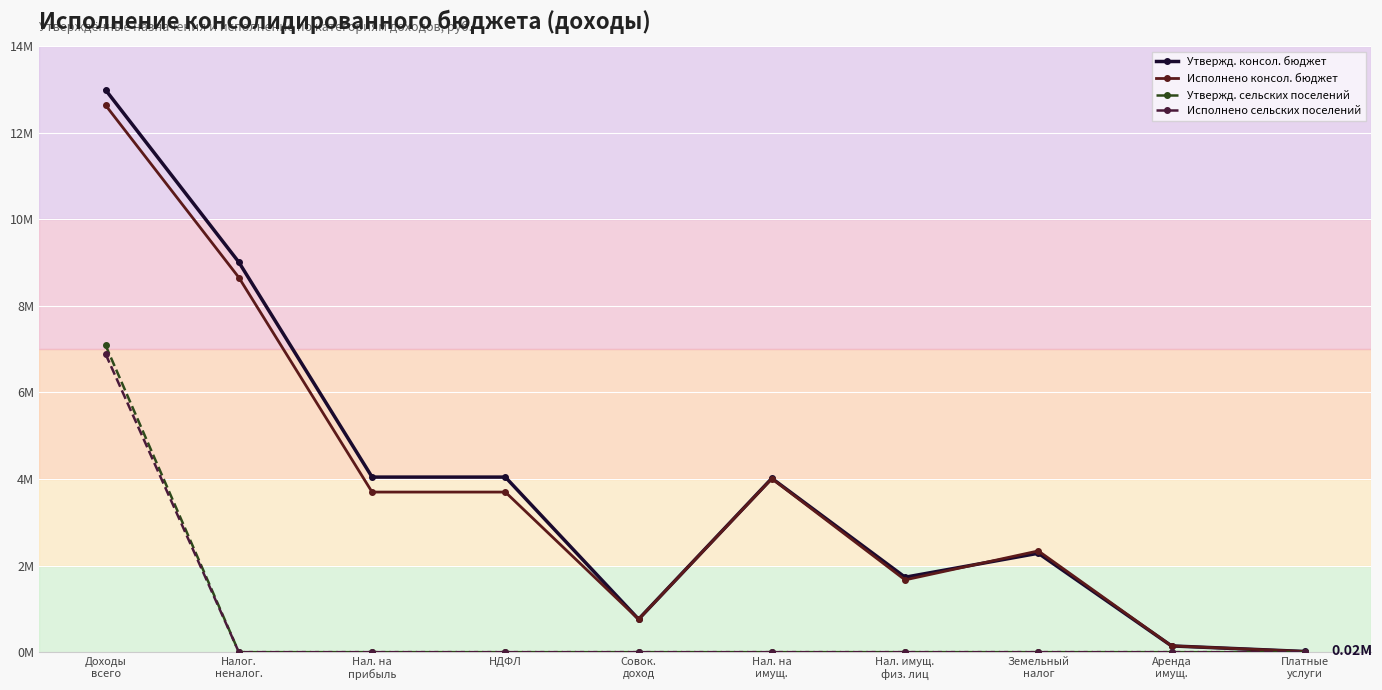

What is the label of the 4th point from the left?

НДФЛ